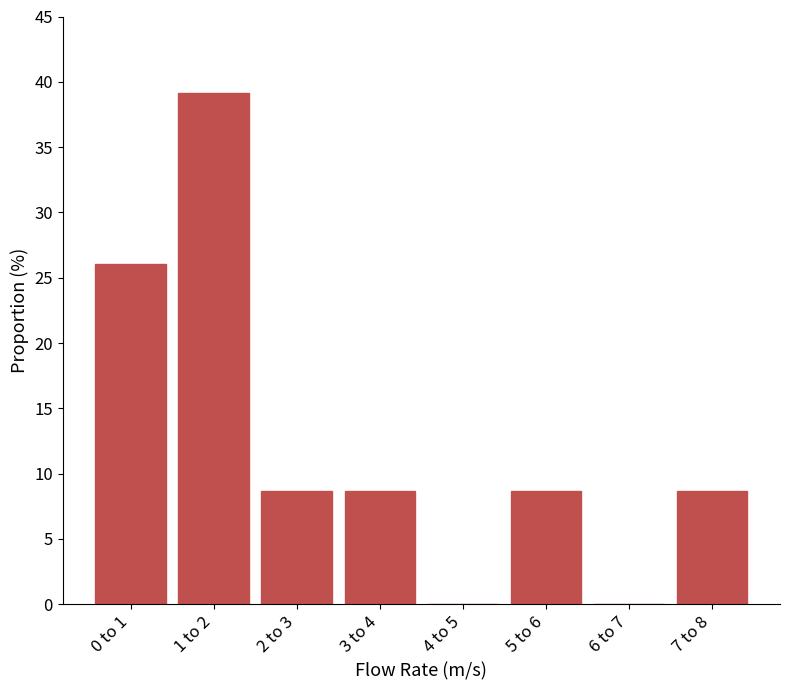

Reading left to right, transcribe all the data shown in this chart.

0 to 1=26.1	1 to 2=39.1	2 to 3=8.7	3 to 4=8.7	4 to 5=0.0	5 to 6=8.7	6 to 7=0.0	7 to 8=8.7